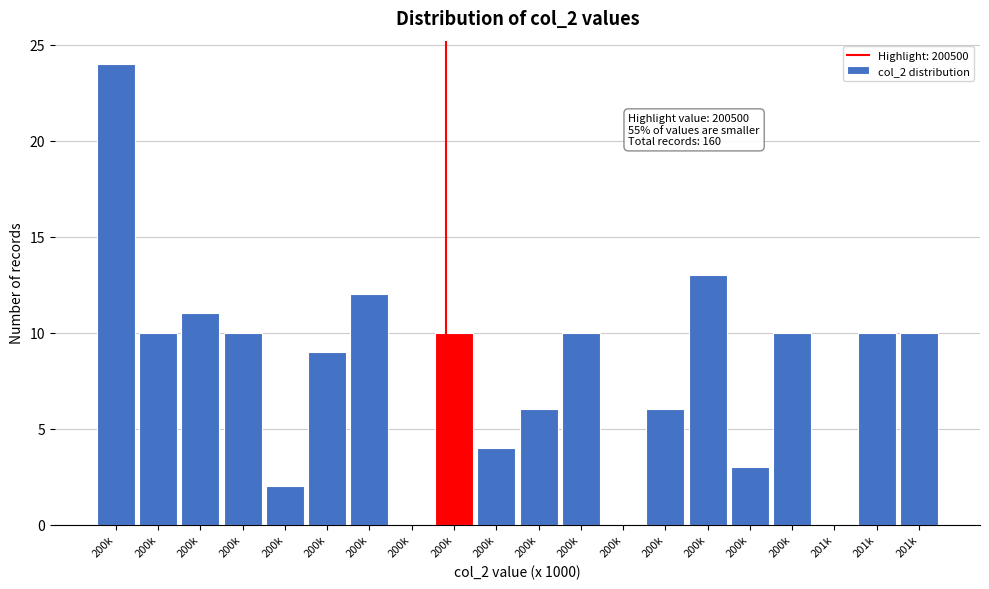

Are the bars horizontal?

No